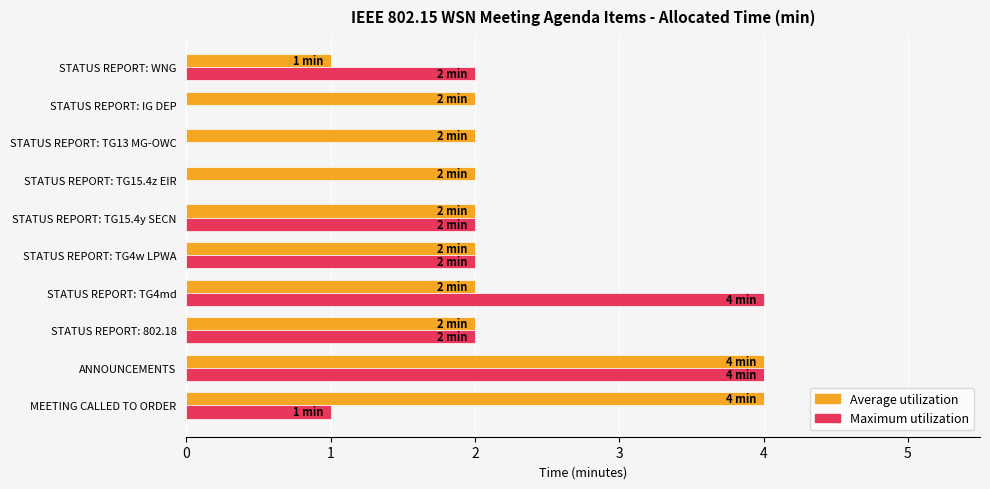

The Maximum utilization series shows -2 at STATUS REPORT: TG13 MG-OWC. True or false?

False